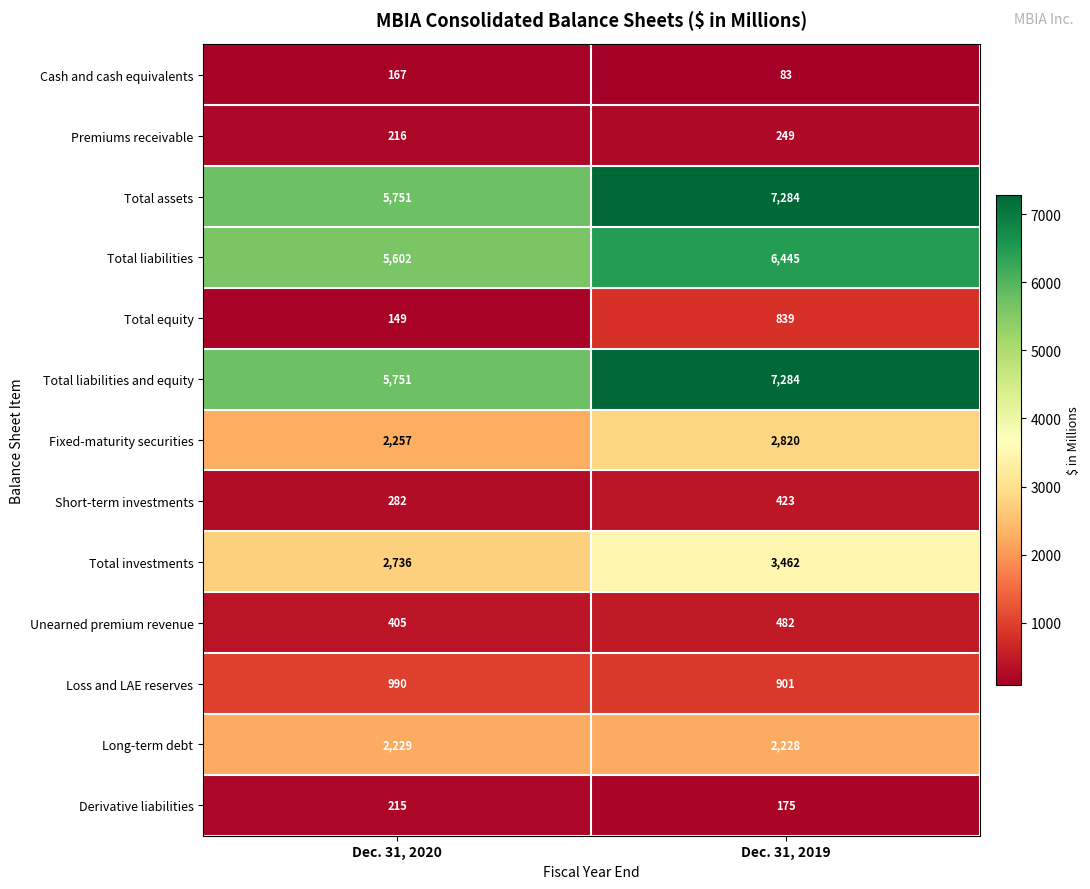

What is the spread (max minus min) of values at Dec. 31, 2020?

5602